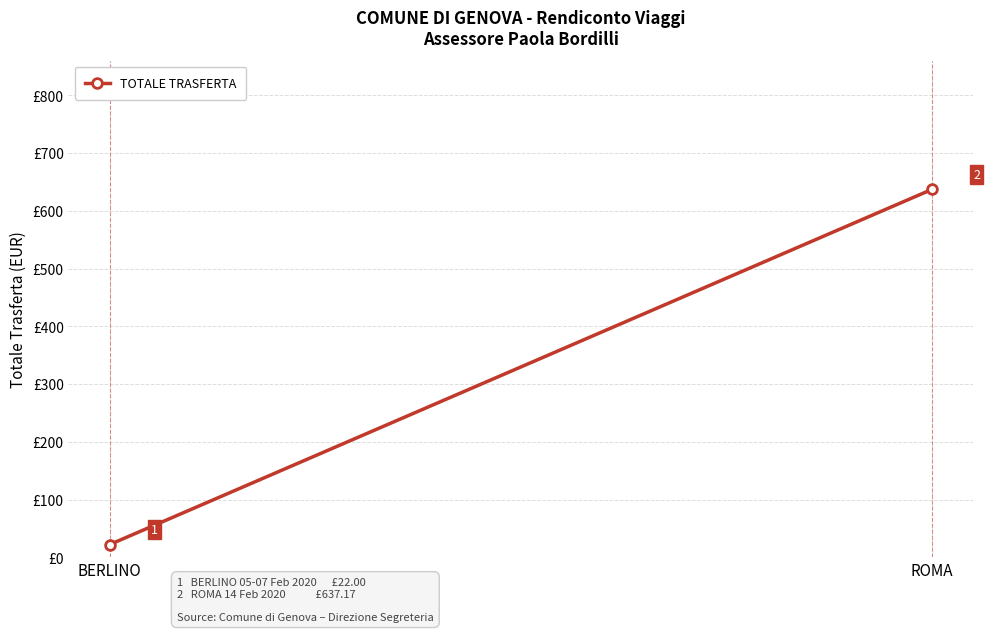

What is the change in value from BERLINO to ROMA?

+615.2